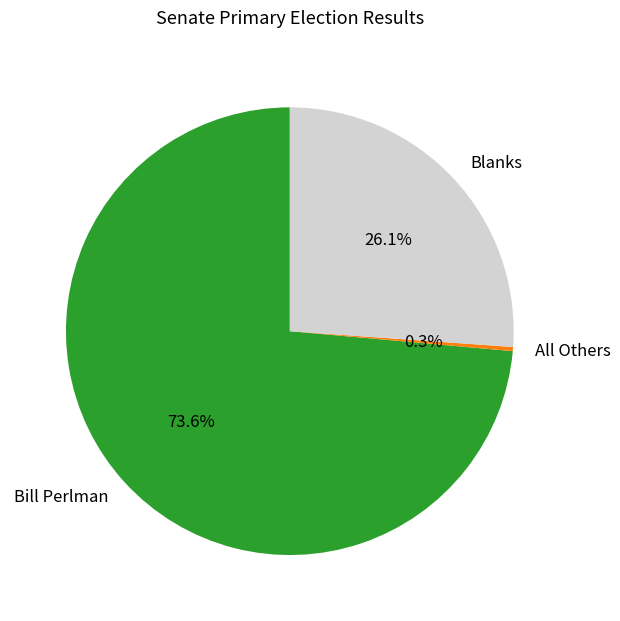

The Blanks slice represents 17% of the pie. True or false?

False